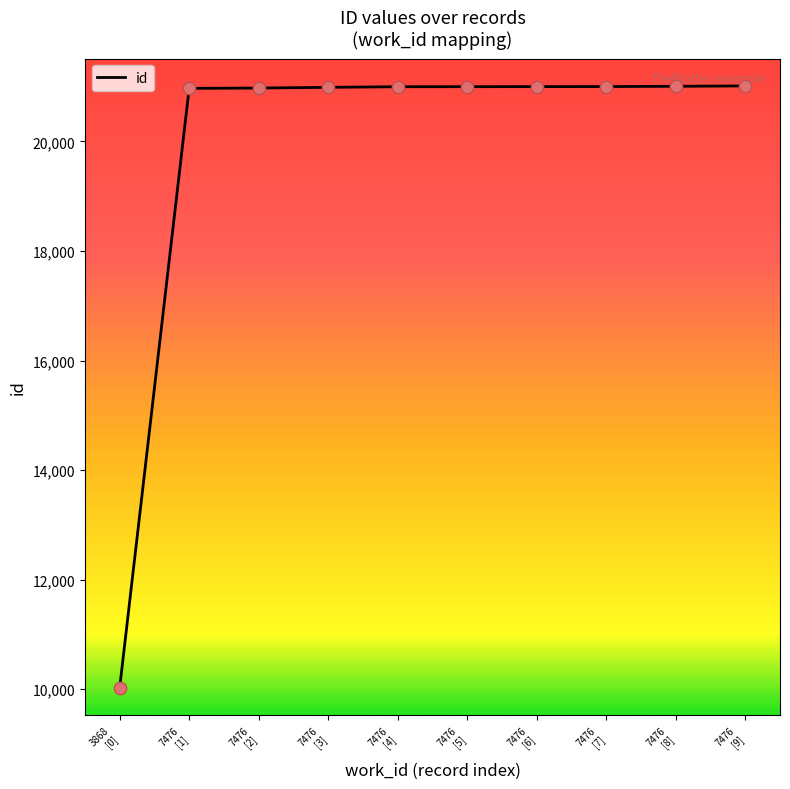

What is the difference between the maximum and minimum values?

10989